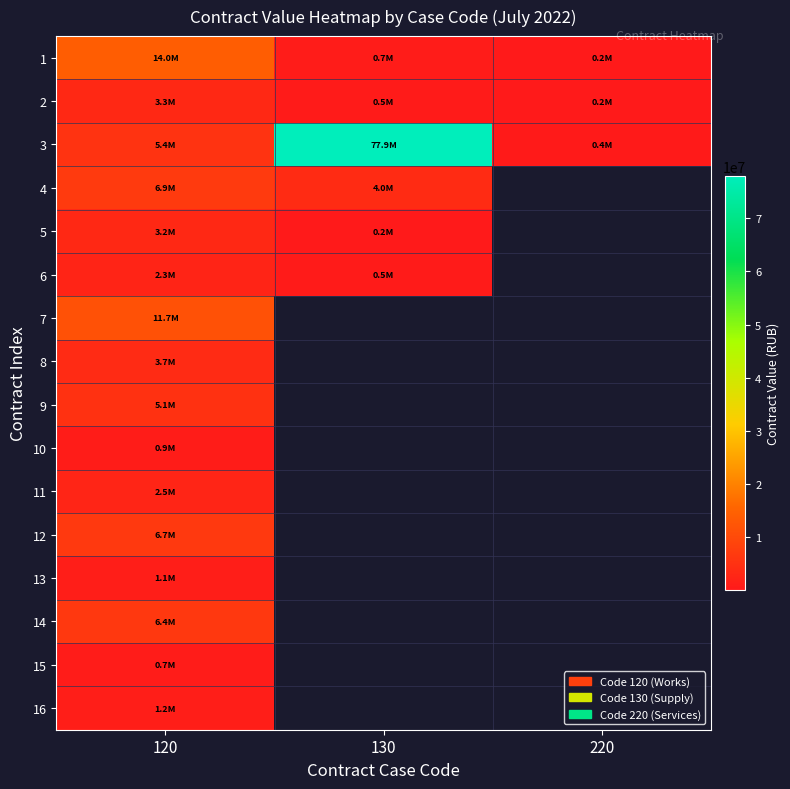

At 130, list the series in order from smallest to largest.

5, 2, 6, 1, 4, 3, 7, 8, 9, 10, 11, 12, 13, 14, 15, 16